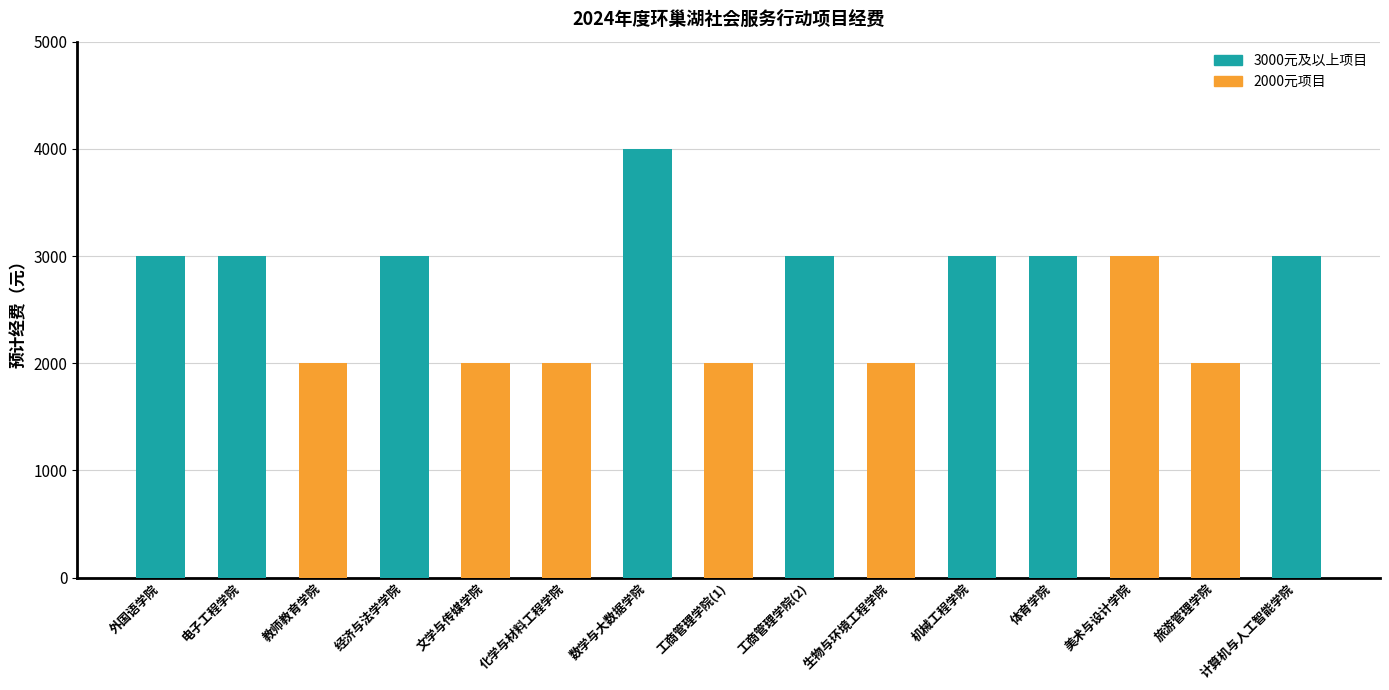

Is it true that the value at 数学与大数据学院 is 5767?

False